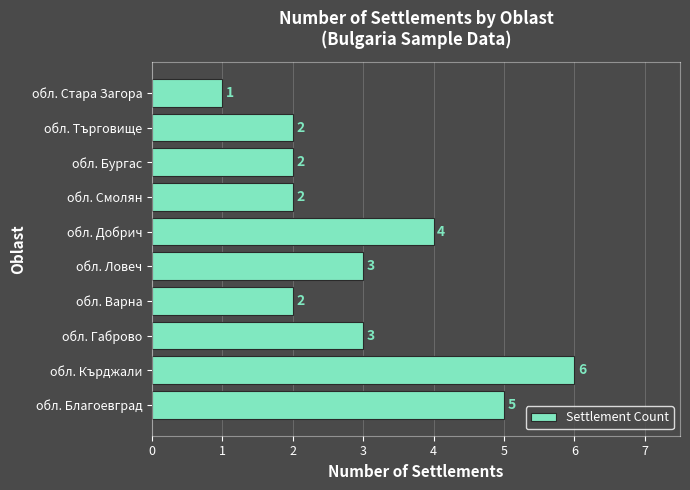

Which has a higher value, обл. Благоевград or обл. Габрово?

обл. Благоевград